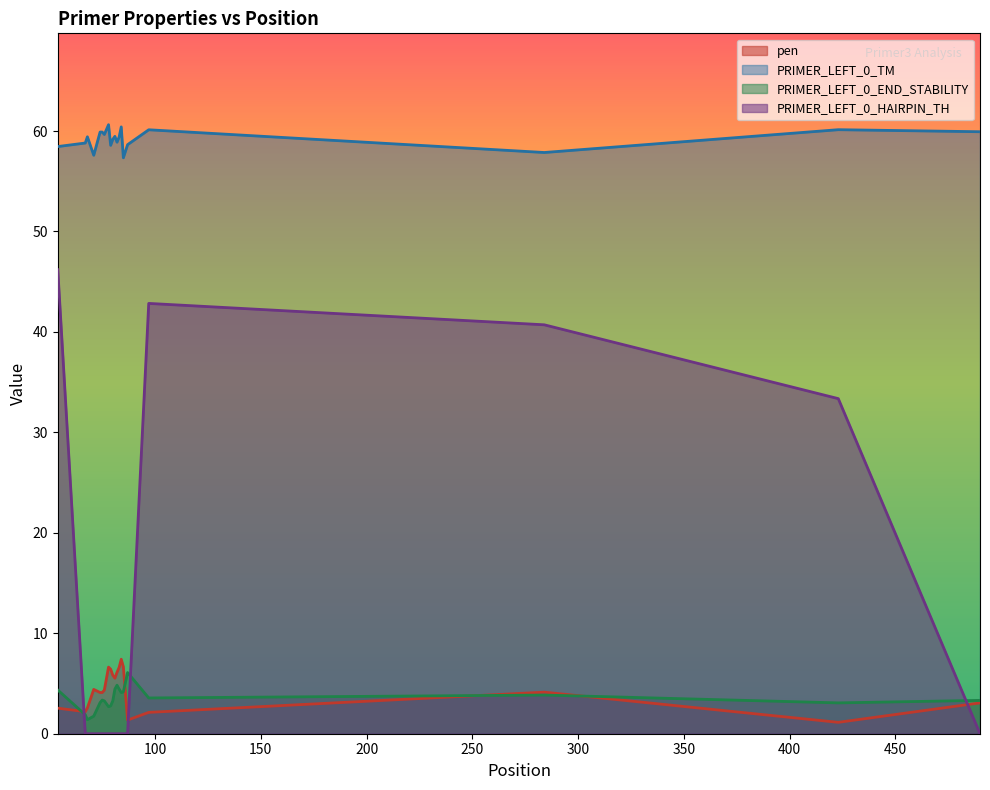

At which category does the chart reach its minimum across all series?

67